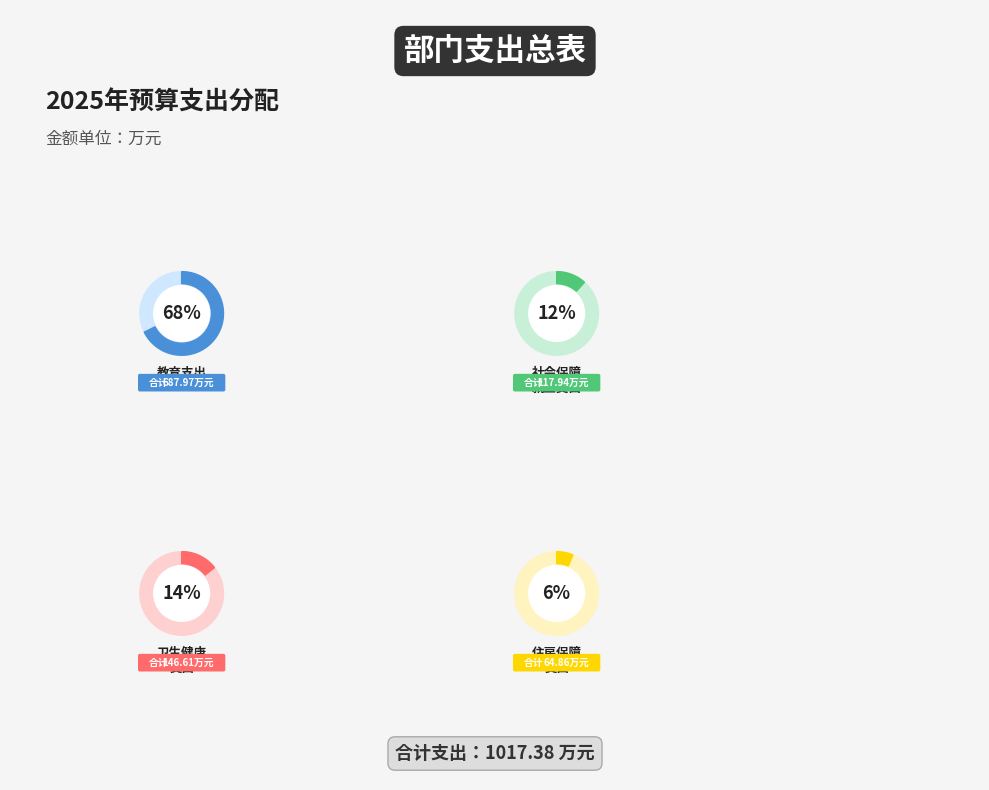

What portion of the pie excludes 社会保障和就业支出?

88.4%